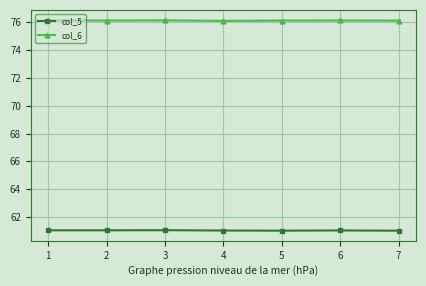

What is the sum of the col_6 values at 4 and 7?

152.2